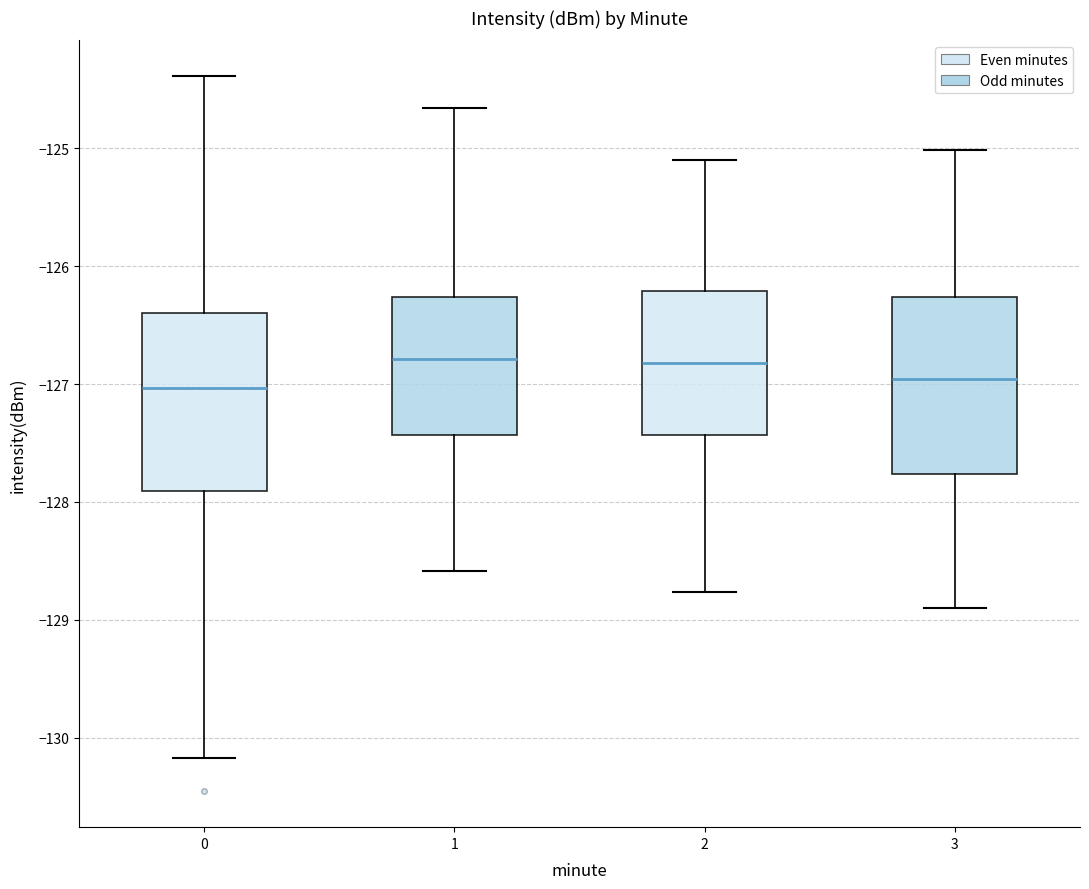

Reading left to right, read every box against the y-axis: the position of its median line, the range the box covers, and the ends of its whiskers. The values are not printed on the chart, so give them approximately, as read against the axis.

0: median -127.0, box -127.9 to -126.4, whiskers -130.2 to -124.4
1: median -126.8, box -127.4 to -126.3, whiskers -128.6 to -124.7
2: median -126.8, box -127.4 to -126.2, whiskers -128.8 to -125.1
3: median -127.0, box -127.8 to -126.3, whiskers -128.9 to -125.0